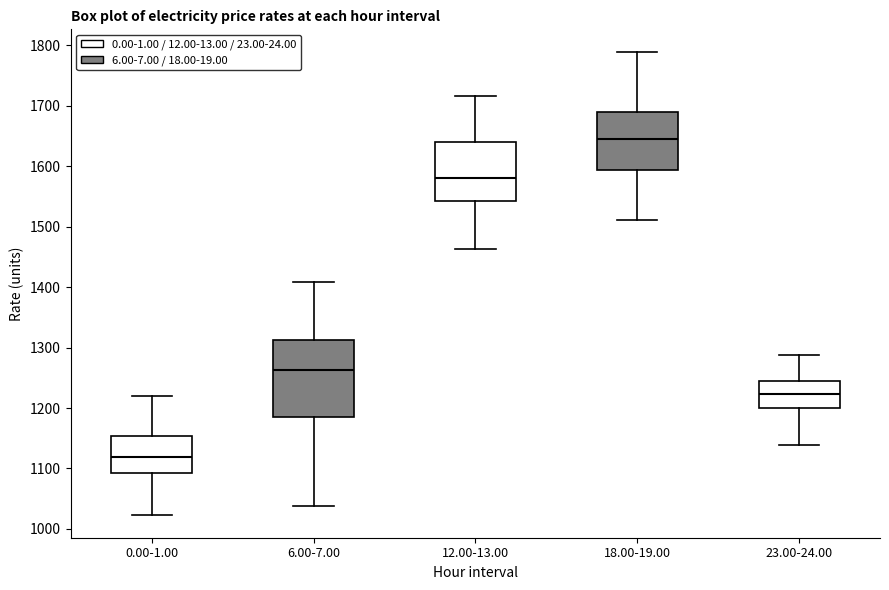

Where is the upper edge of the box for 12.00-13.00 on the y-axis? The values are not printed on the chart, so give them approximately, as read against the axis.

1640